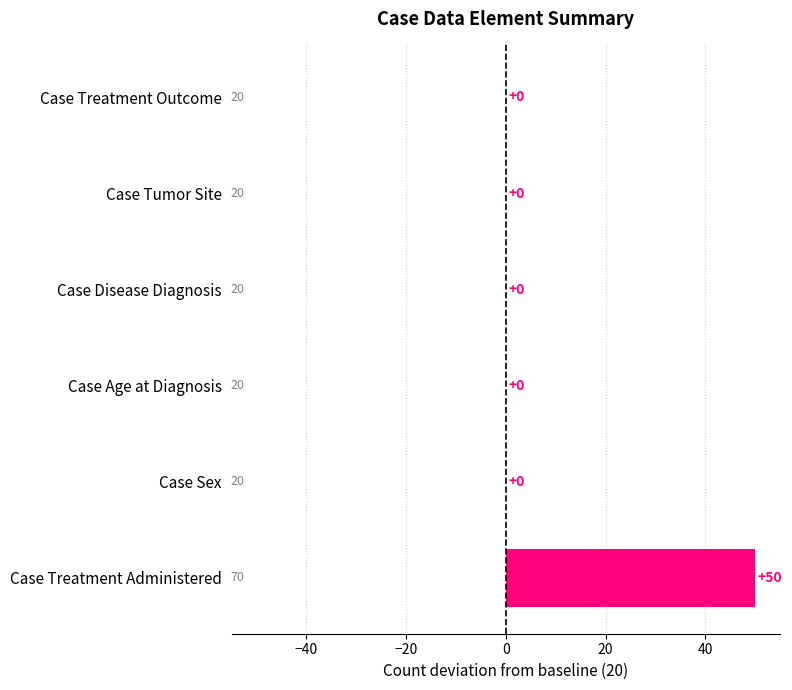

Is it true that the value at Case Treatment Administered is 50?

True